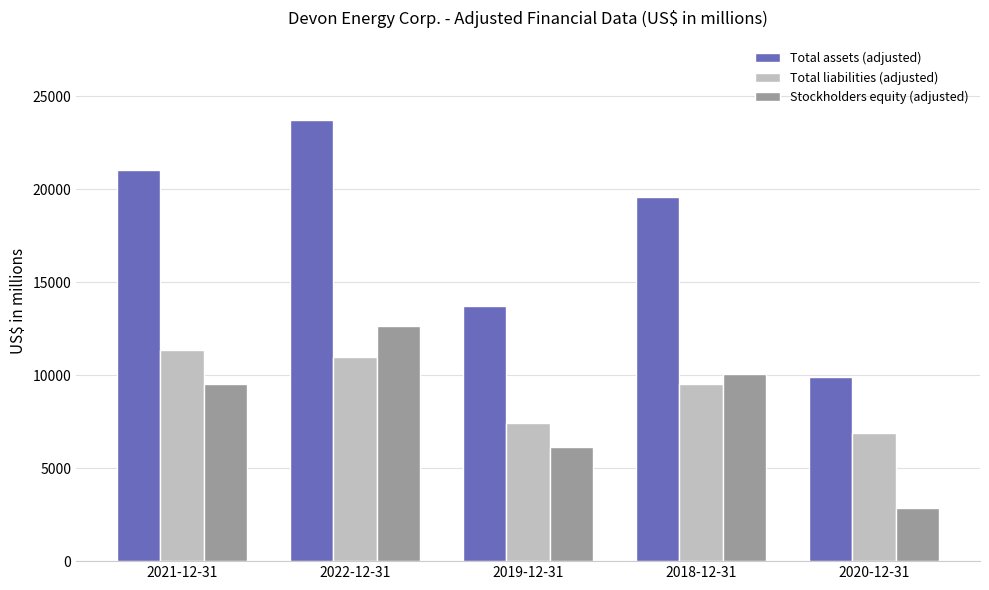

How many bars are there in each group?

3